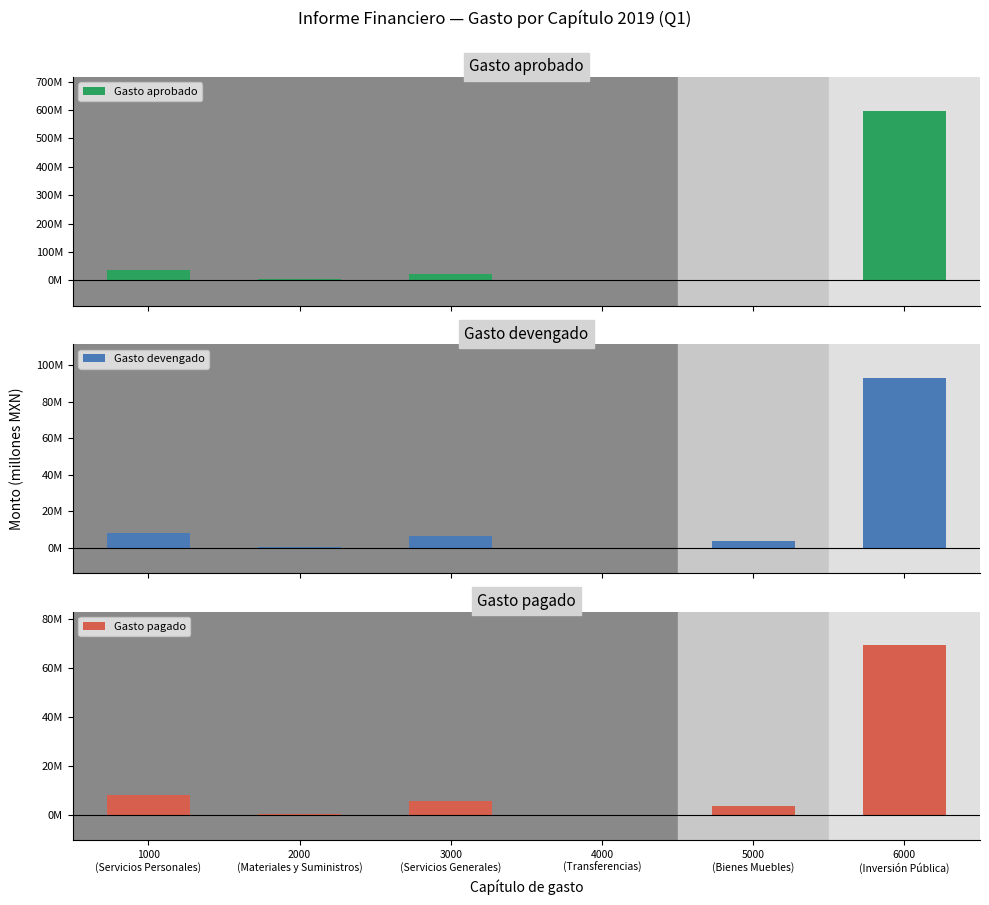

Rank the series by their maximum value, from lowest to highest.

Gasto pagado, Gasto devengado, Gasto aprobado